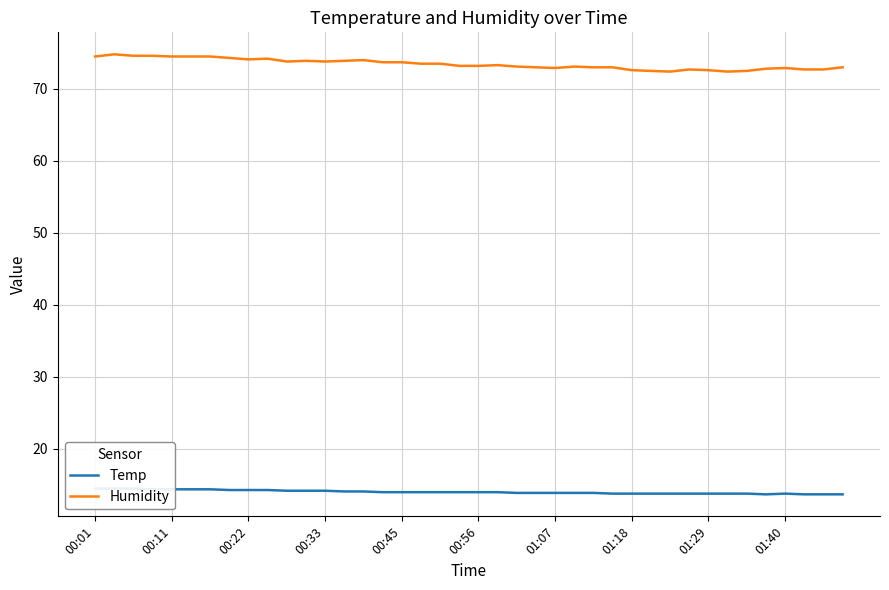

What is the sum of all Temp values?

561.3